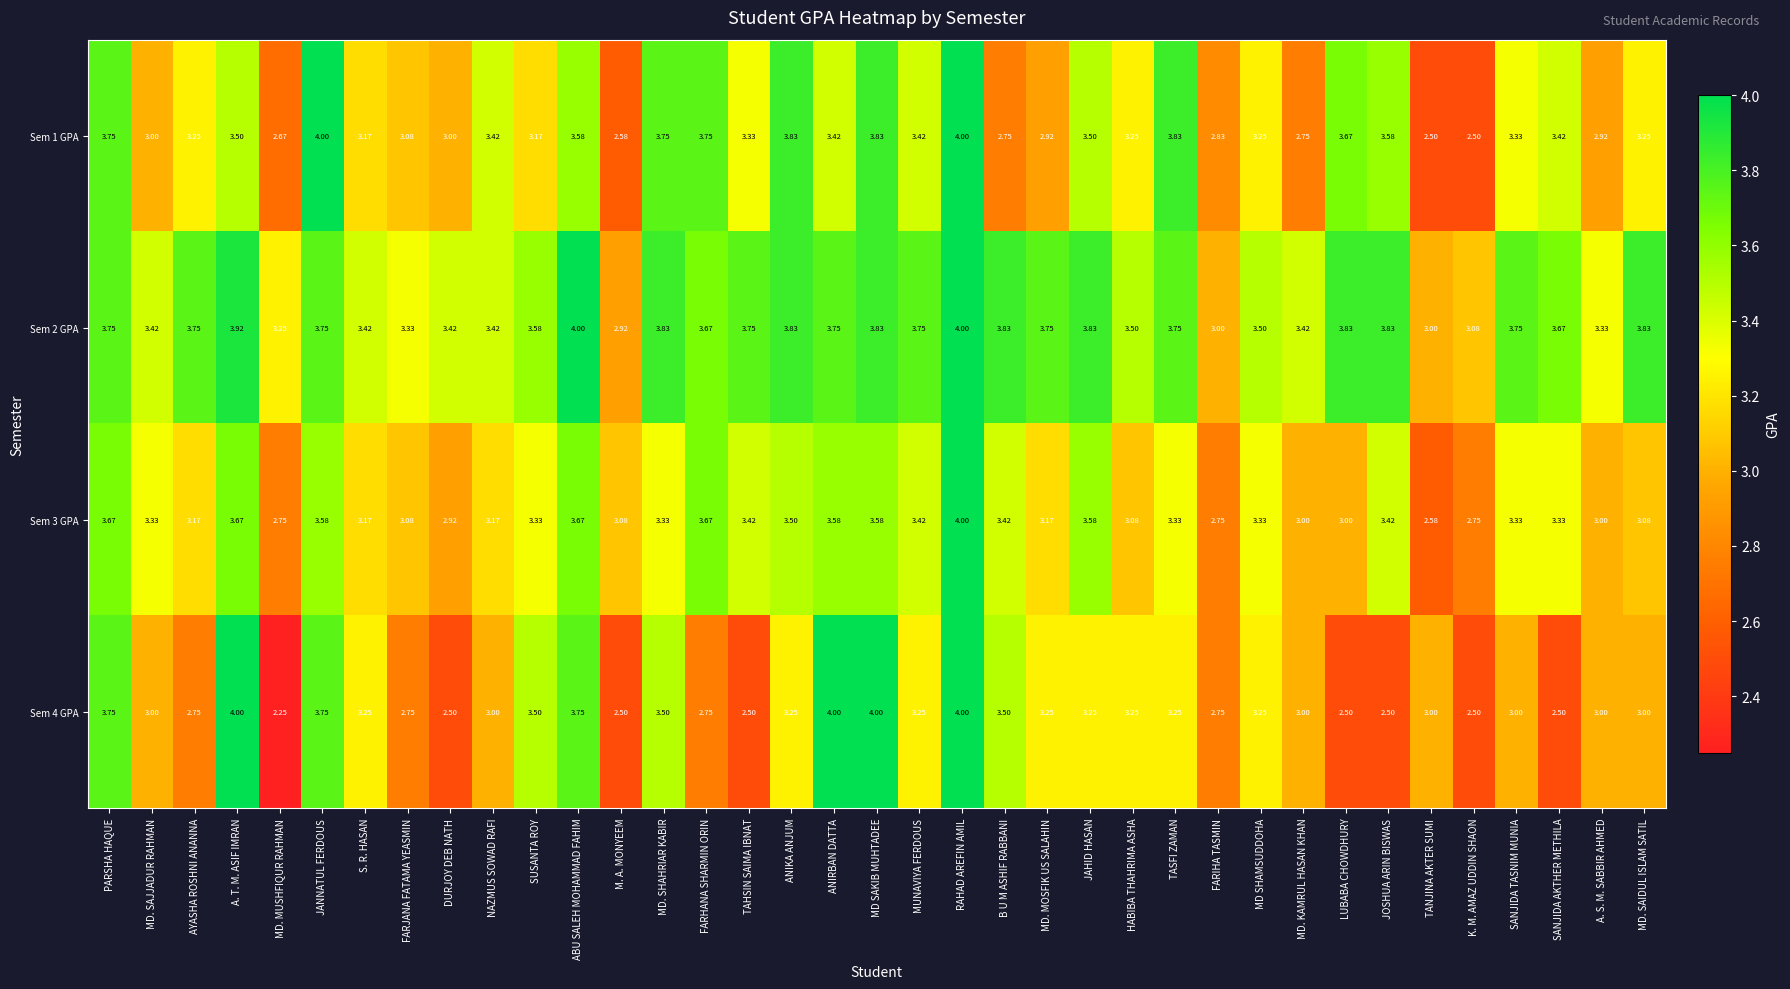

At which label does Sem 1 GPA first exceed 3?

PARSHA HAQUE